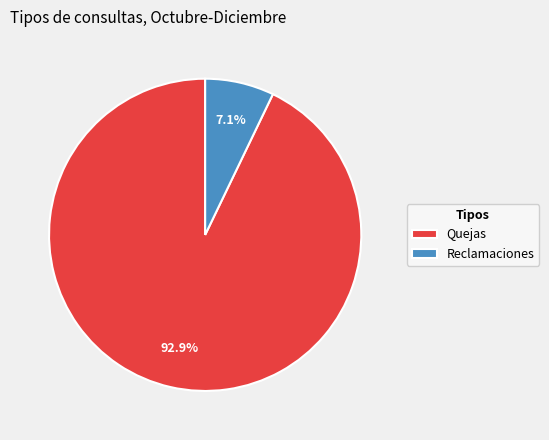

Which slice represents more than half of the pie?

Quejas